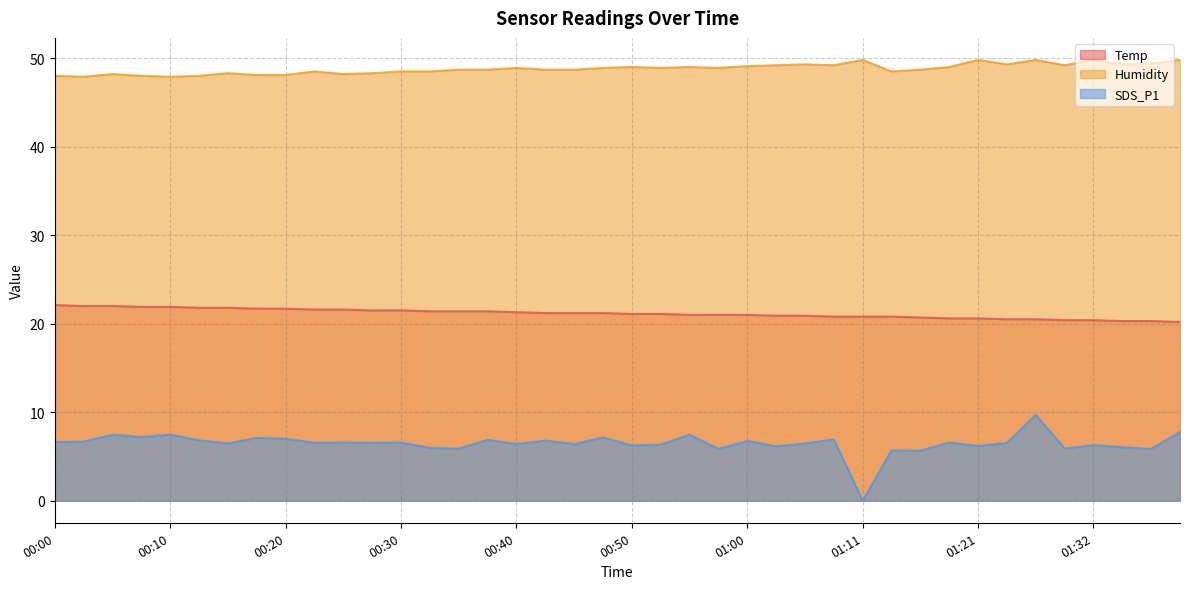

How many categories are shown in the chart?

40